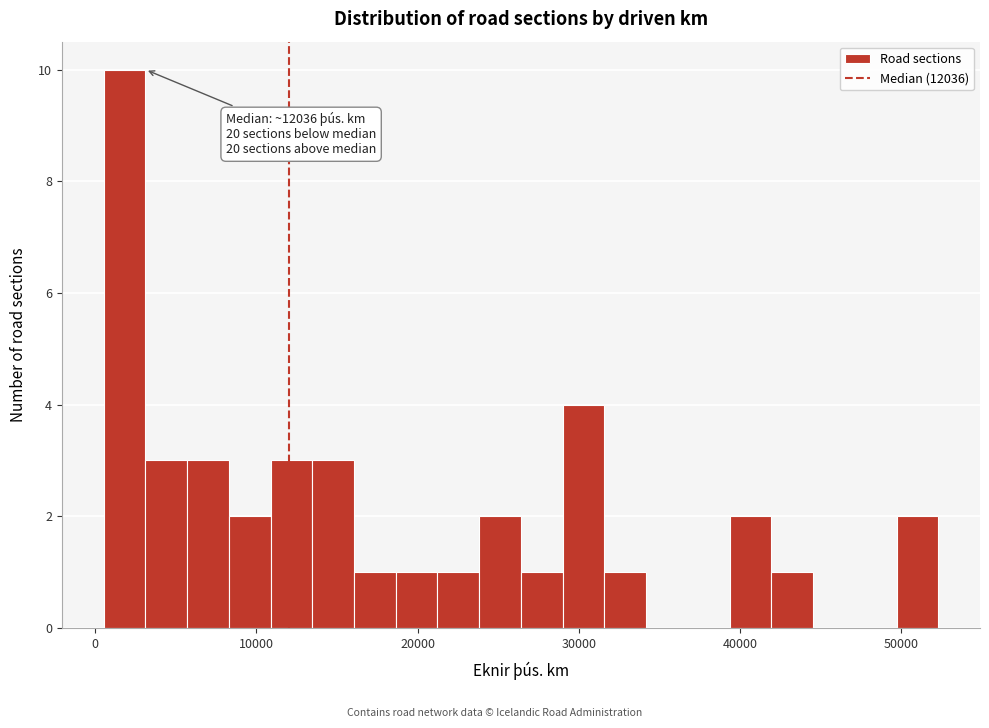

Around what value on the x-axis is the tallest bar? Give the approximate position of its centre, as read against the axis.

2000